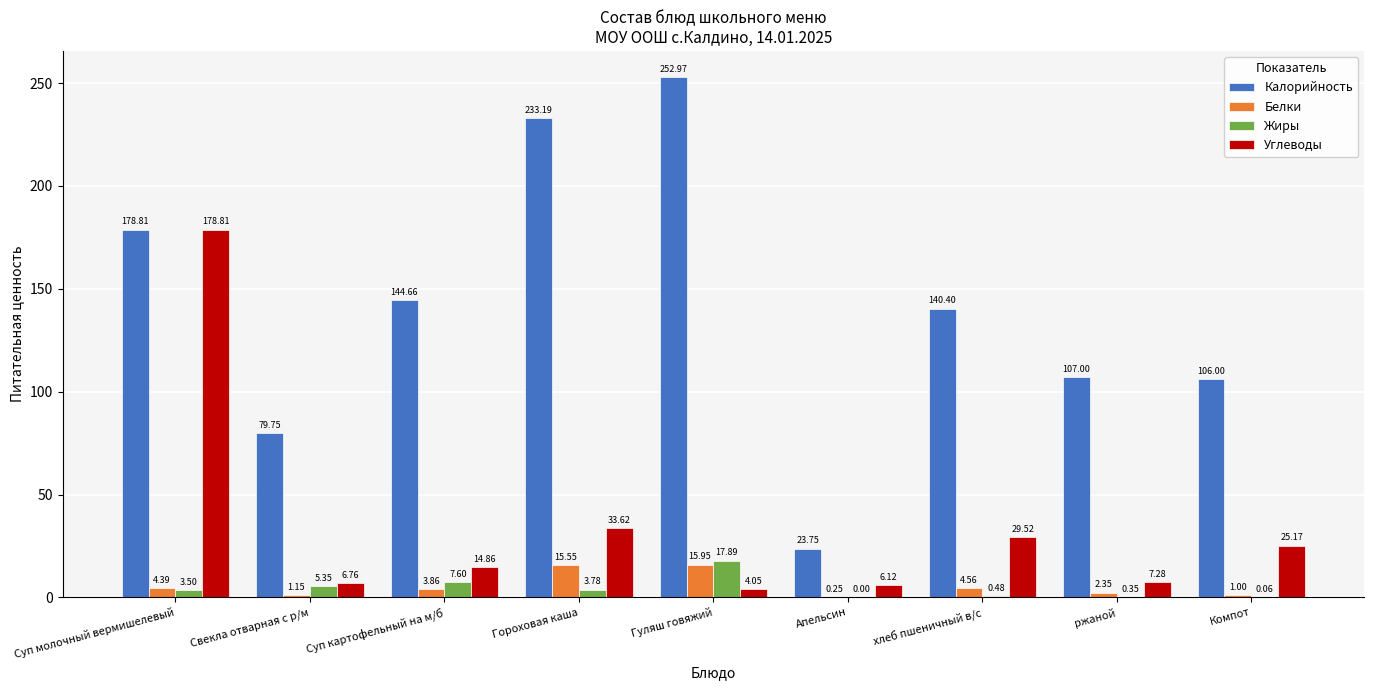

At which category is the sum across all series the highest?

Суп молочный вермишелевый